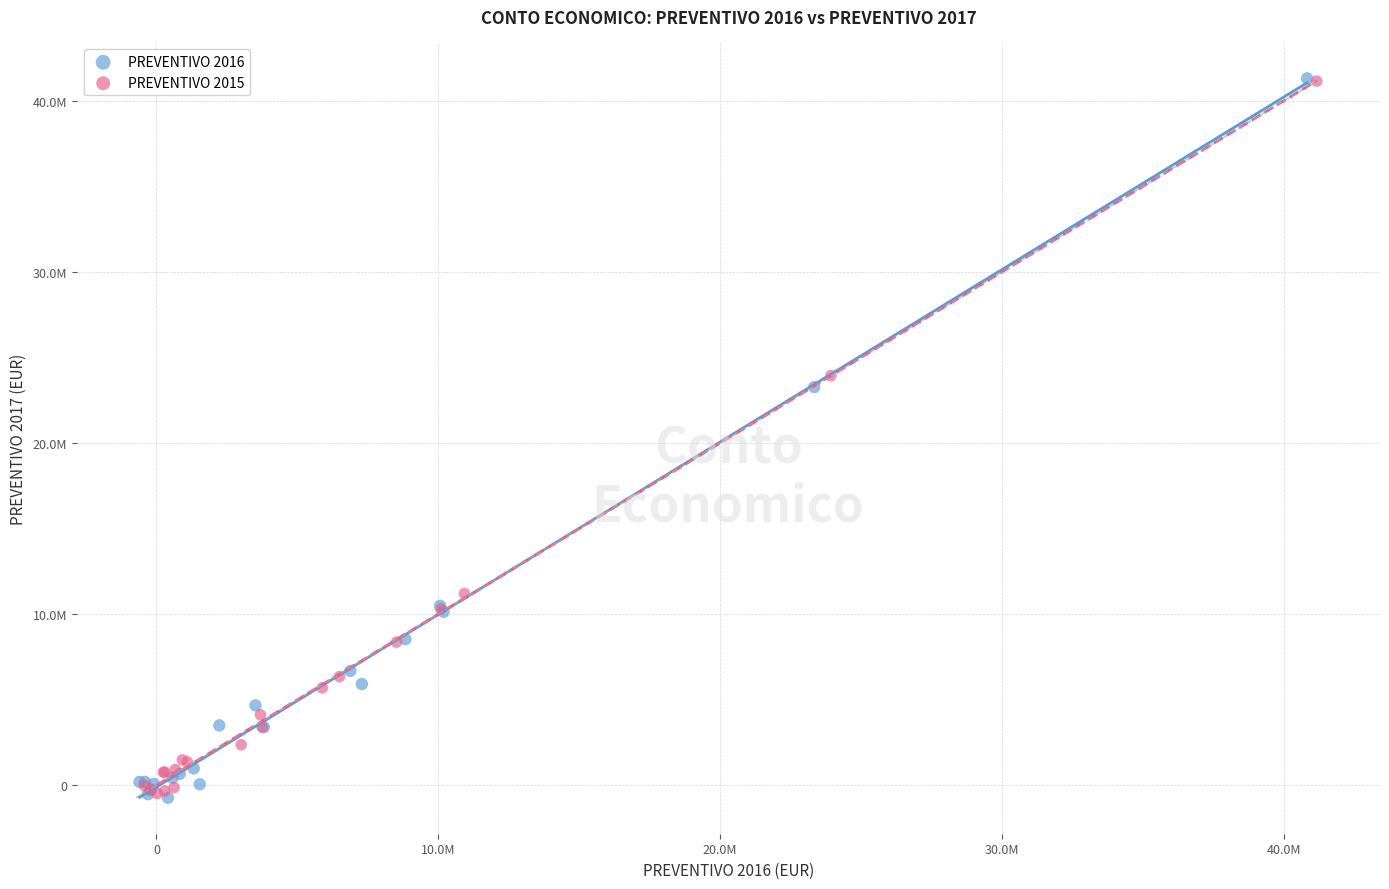

Which series has the widest spread of Y values?

PREVENTIVO 2016